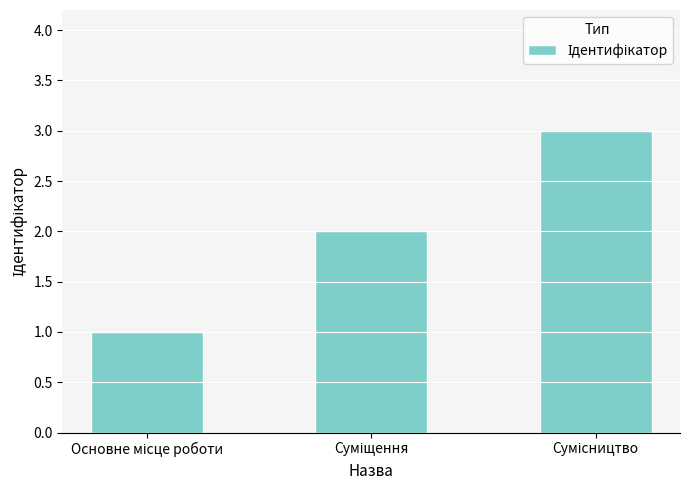

What is the sum of all values?

6